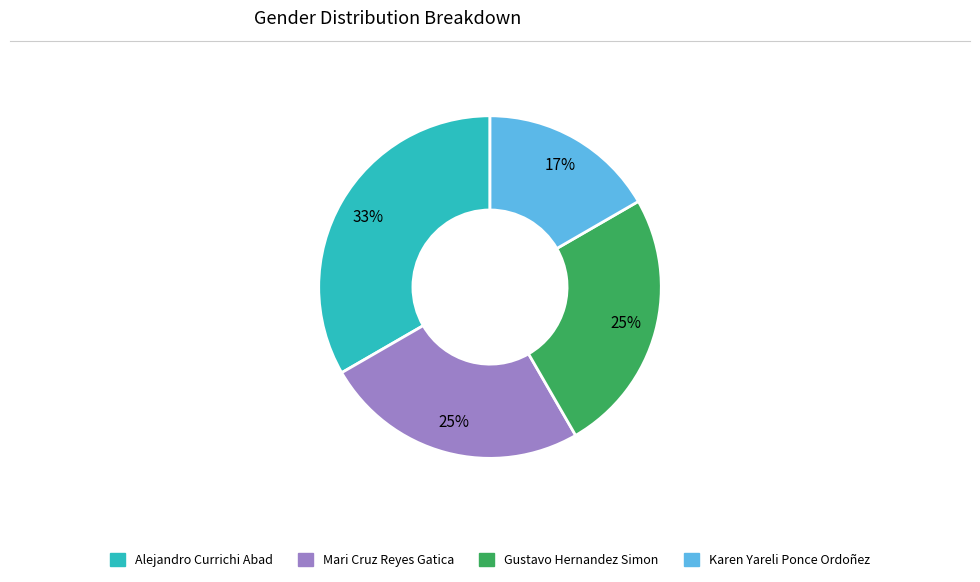

Which slice is the largest?

Alejandro Currichi Abad